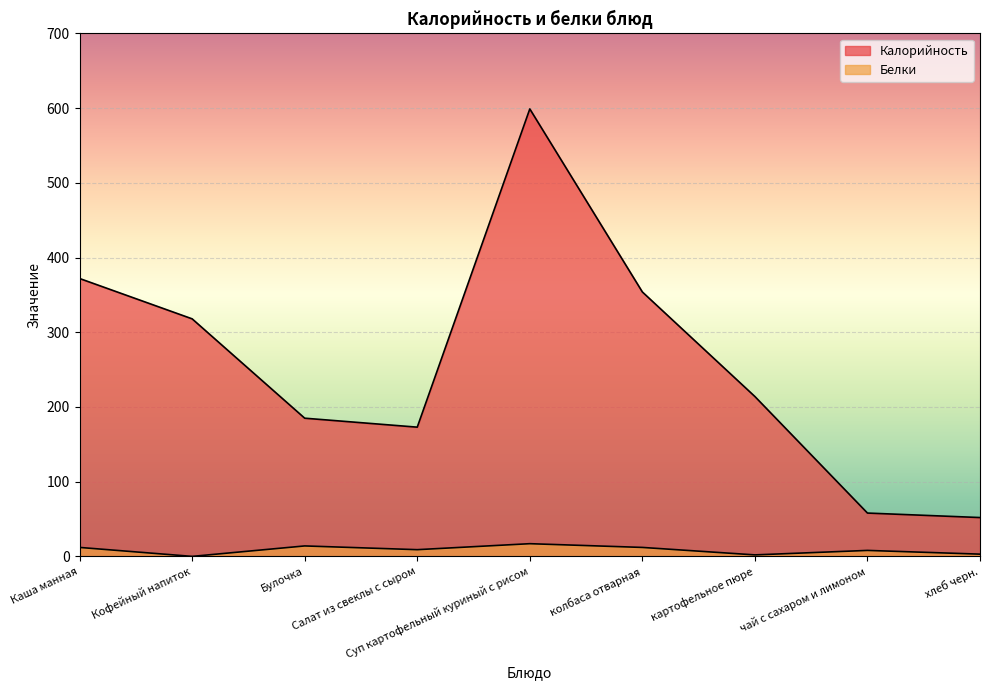

How many interior local peaks does the Калорийность series have?

1